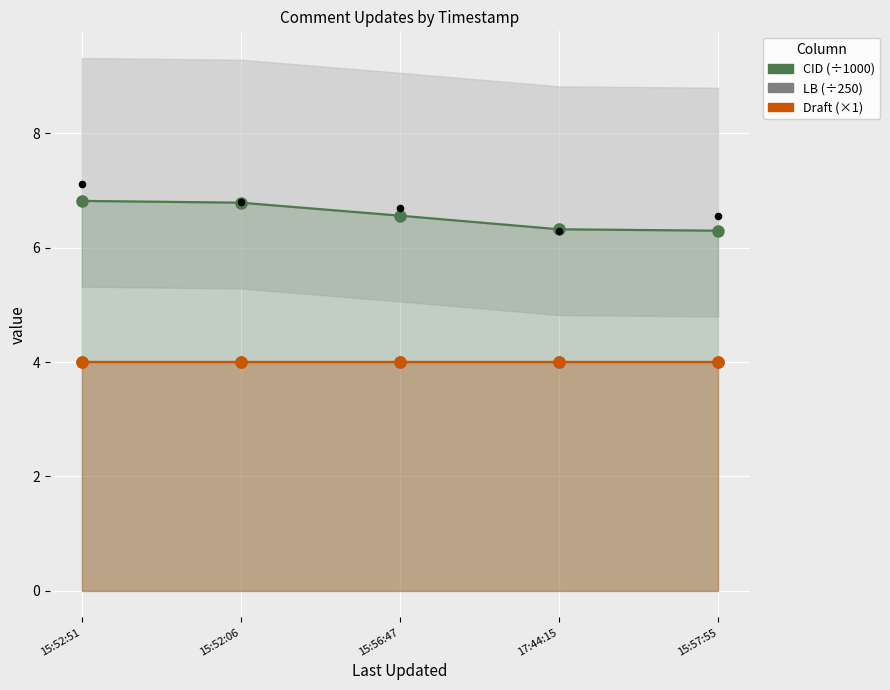

Is the value of CID (÷1000) at 15:56:47 greater than the value of Draft (×1) at 17:44:15?

Yes